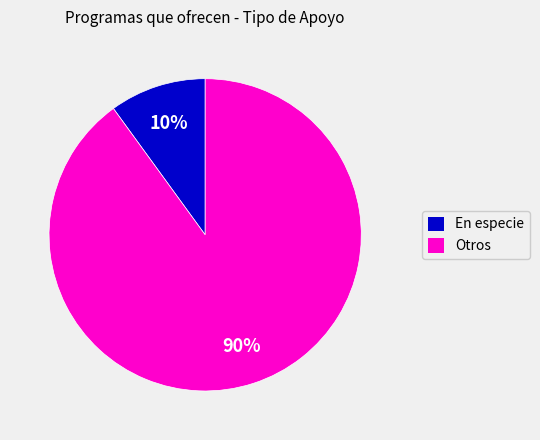

How many slices are in this pie chart?

2